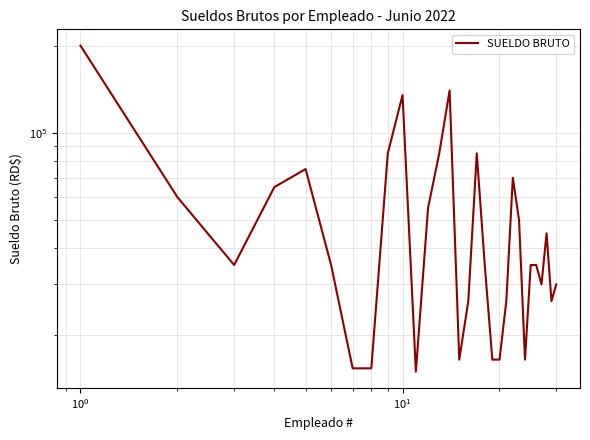

Reading right to left, list all the values displayed in this chart.

30000	26250	45000	30000	35000	35000	16500	50000	70000	26250	16500	16500	35000	85000	26250	16500	140000	85000	55000	15000	135000	85000	15400	15400	35000	75000	65000	35000	60000	200000